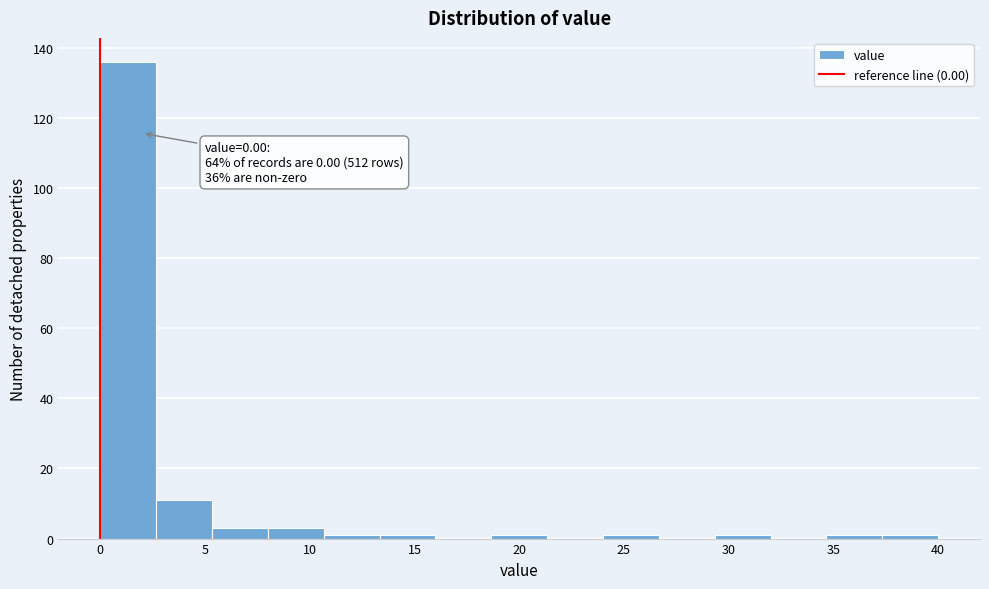

Which range on the x-axis has the tallest bar?

0.0 to 2.5